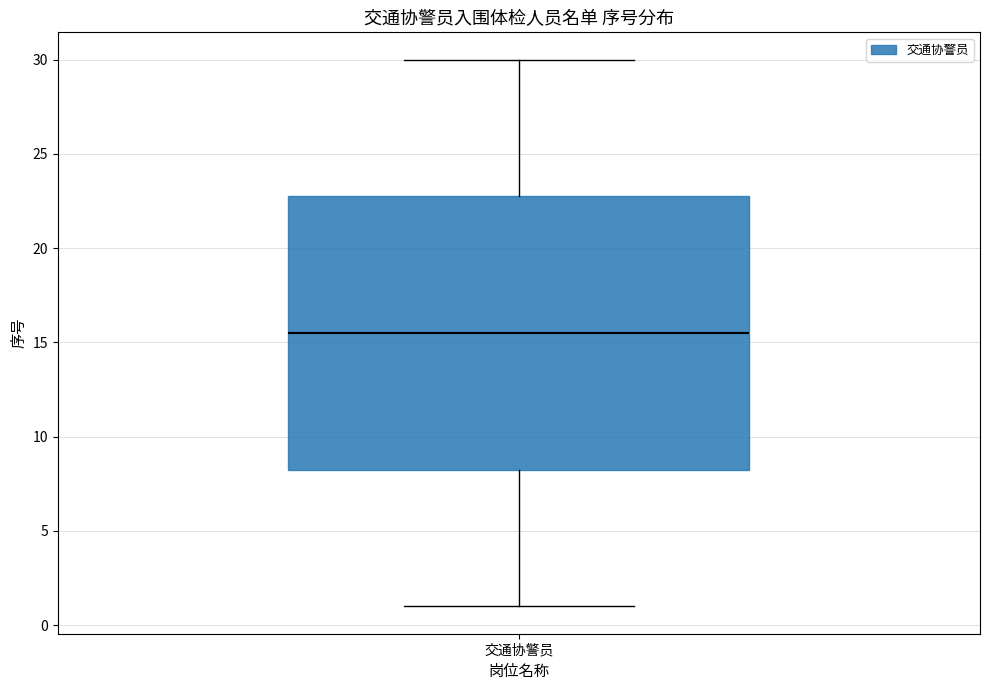

Transcribe this box plot: give where the median line is, the range the box spans, and where the two whiskers end, as read against the y-axis. The values are not printed on the chart, so give them approximately, as read against the axis.

median 15.5, box 8.5 to 23.0, whiskers 1.0 to 30.0